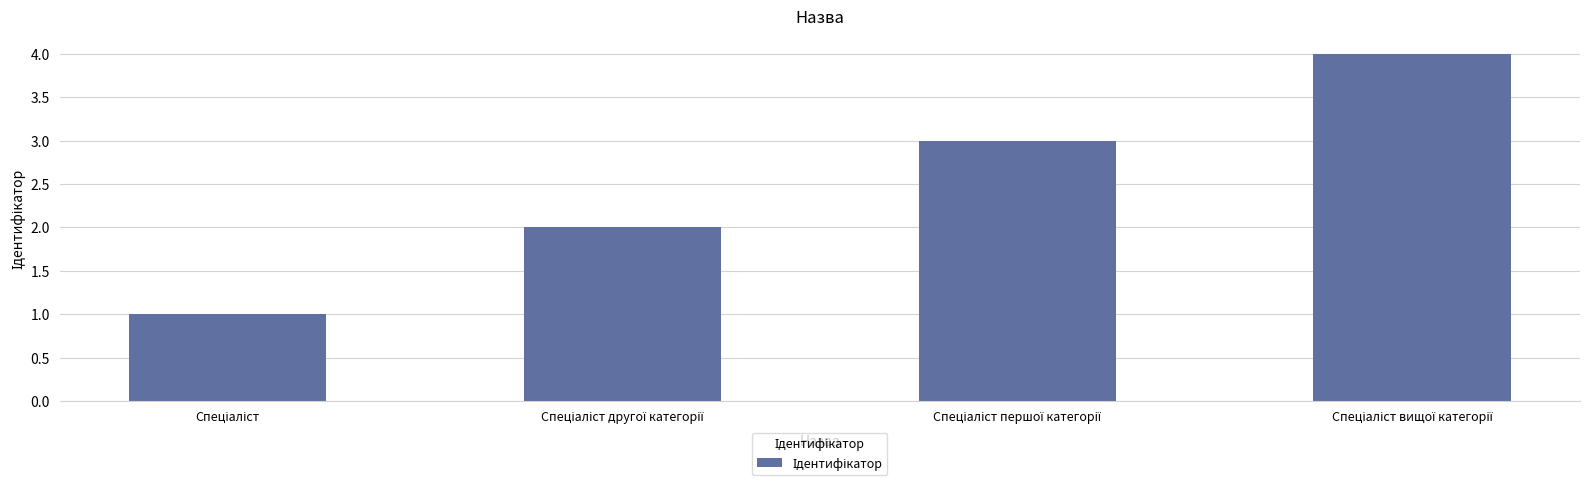

How many data points are less than 3?

2